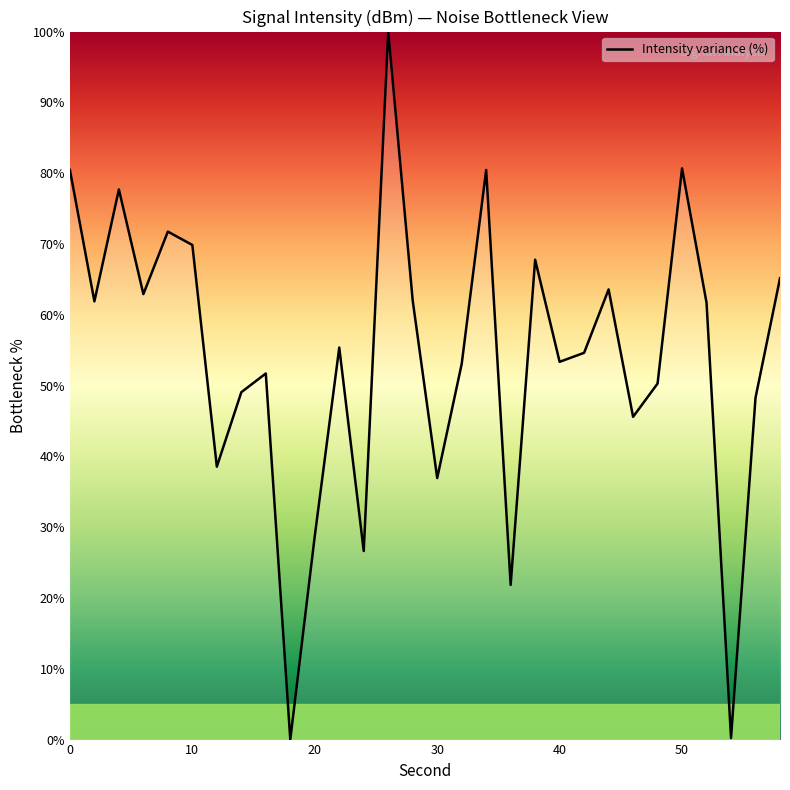

How many lines are shown in the chart?

1